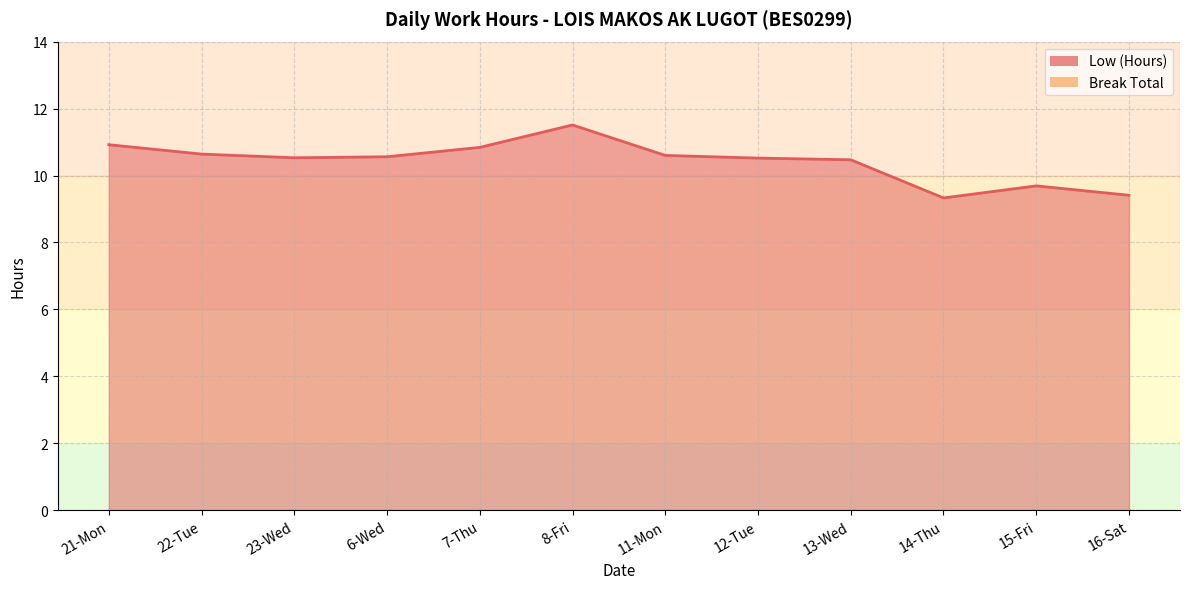

Does the chart display data point markers on the line(s)?

No